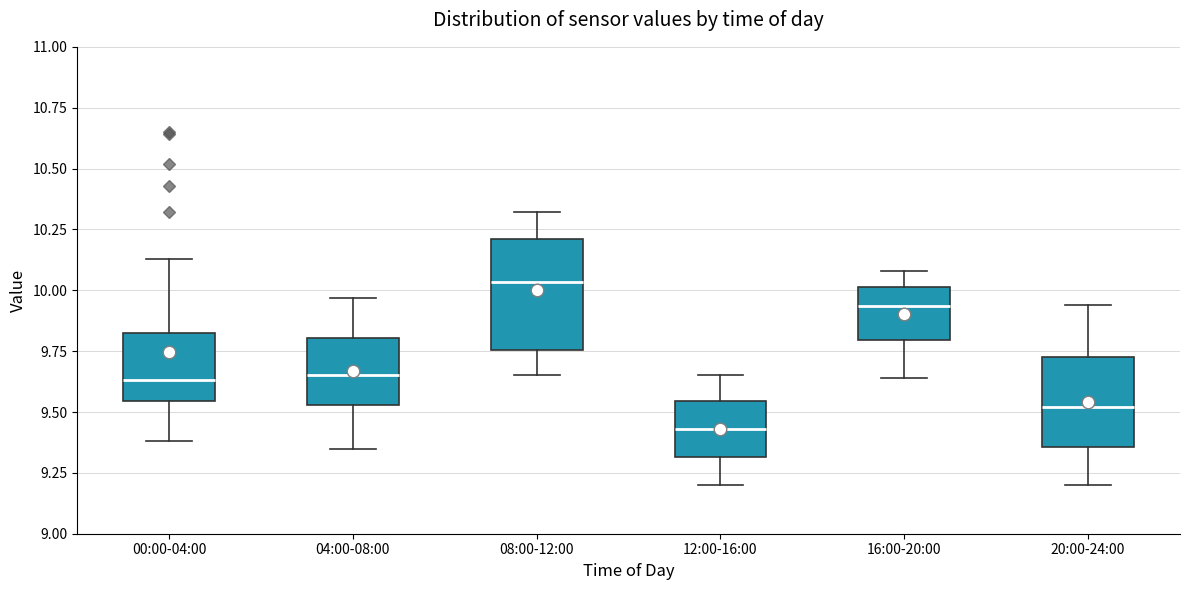

Comparing the boxes themselves (not the whiskers), which one is the tallest?

08:00-12:00